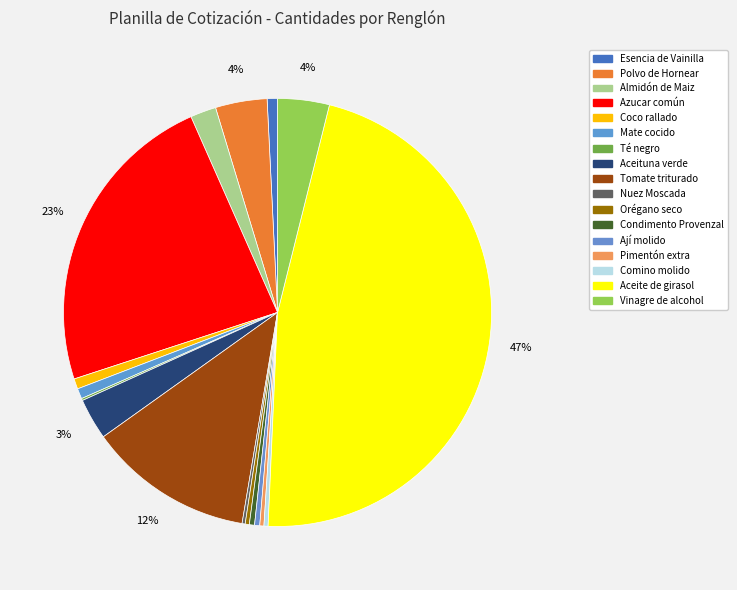

To the nearest percent, what percentage of the pie is Mate cocido?

1%